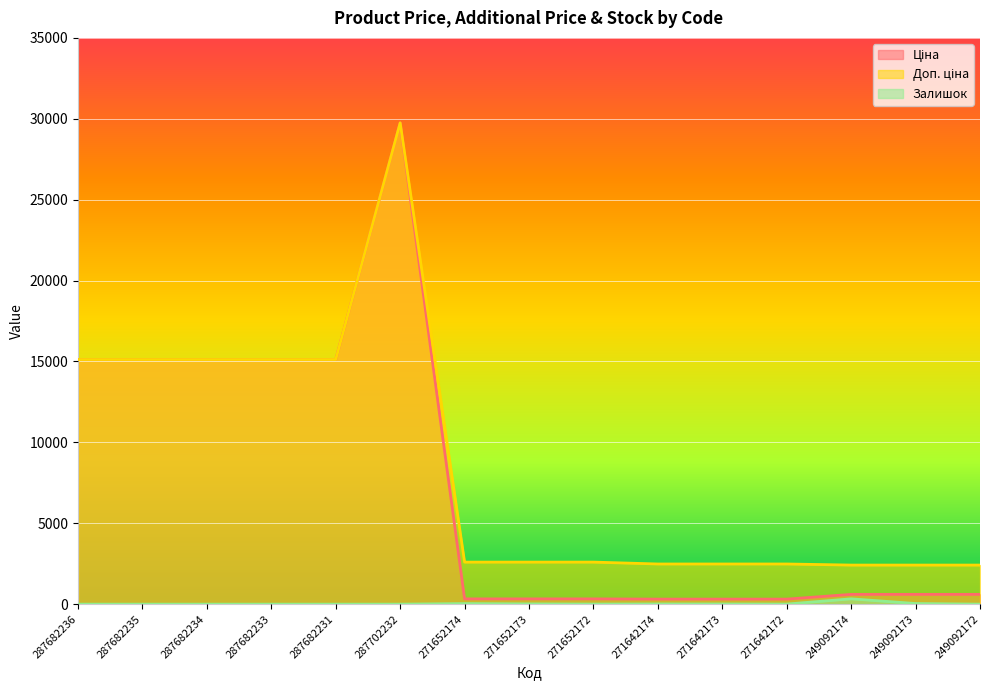

Is the value of Залишок at 287702232 greater than the value of Доп. ціна at 287702232?

No